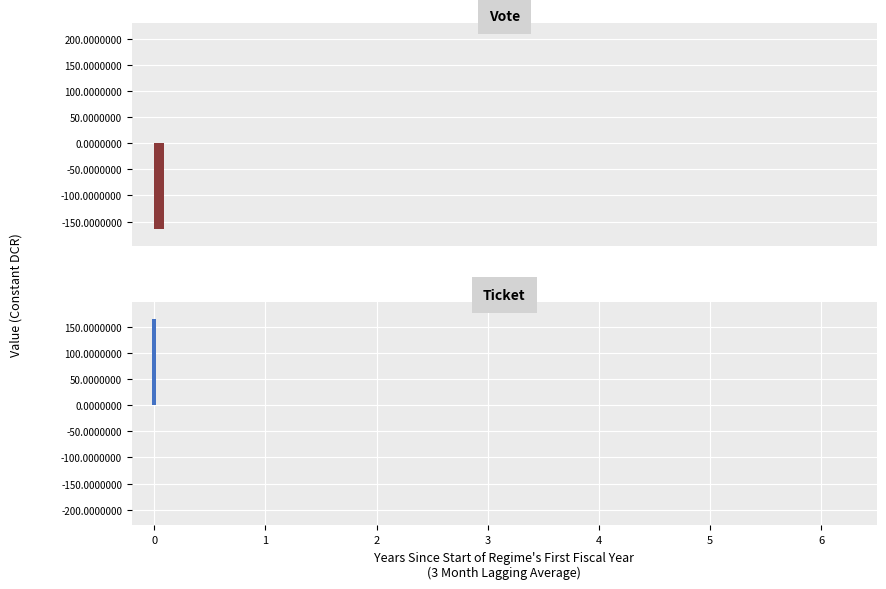

What is the average value of the Ticket series?

164.3